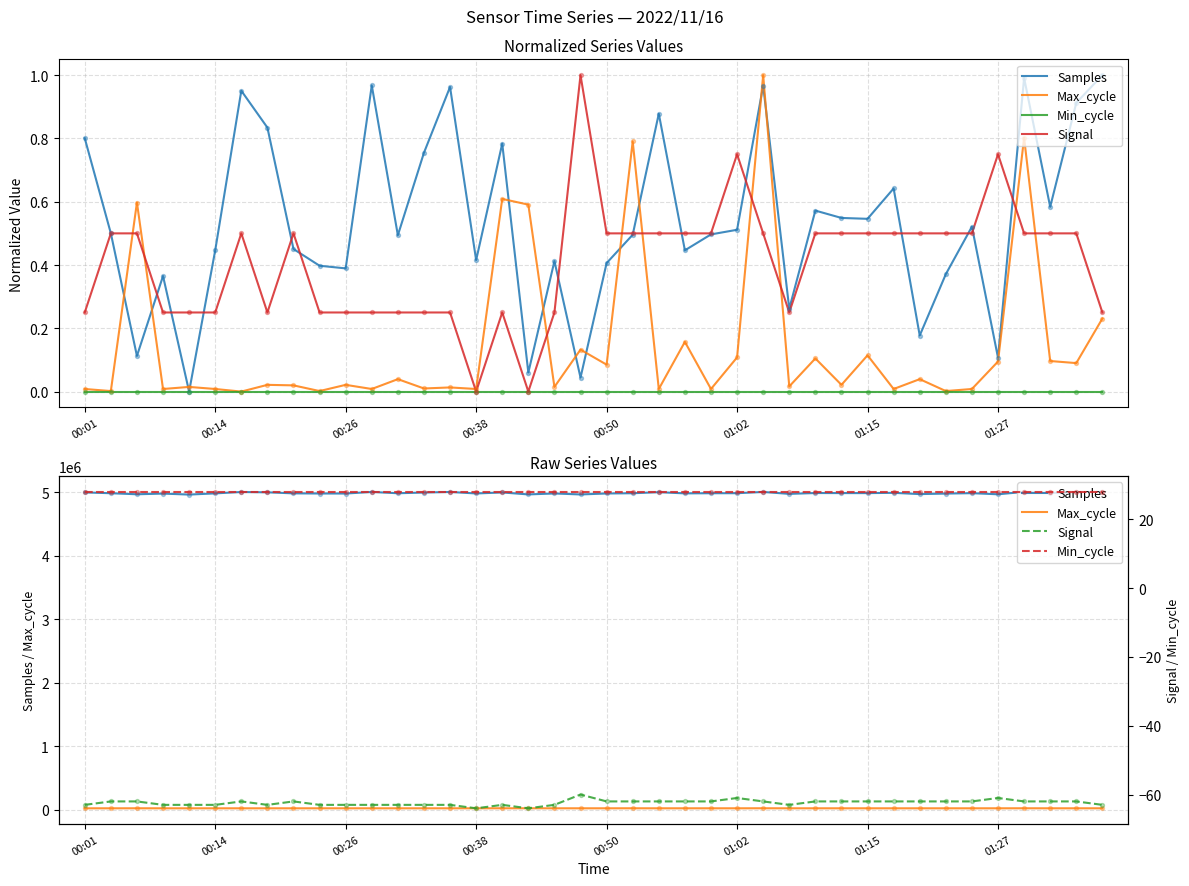

At which category is the sum across all series the highest?

39